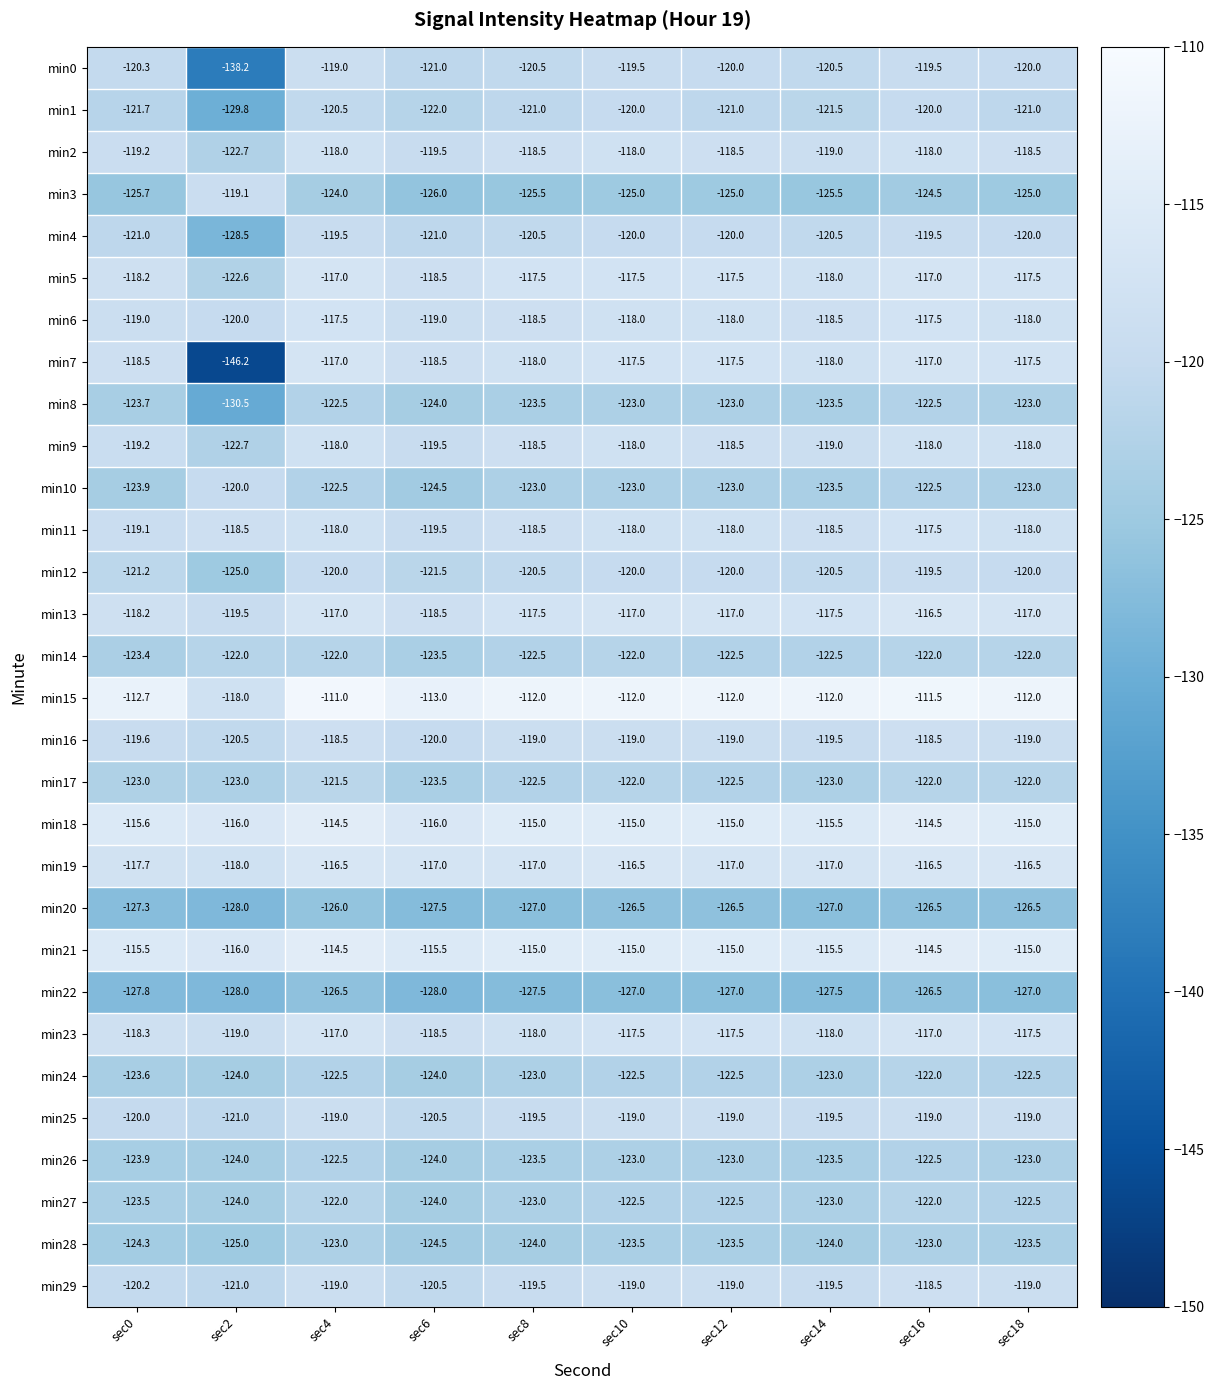

Which series has the widest spread of values?

min7